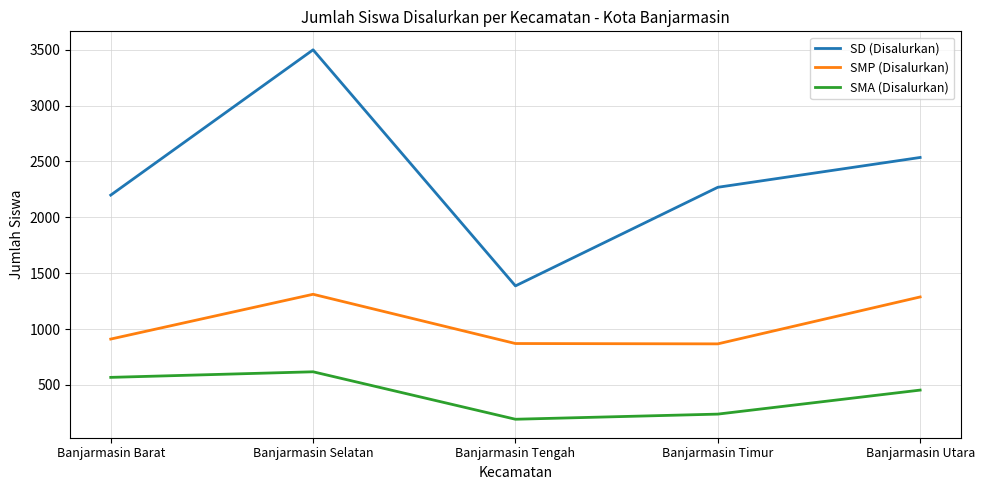

Read the SMP (Disalurkan) value at Banjarmasin Utara.

1287